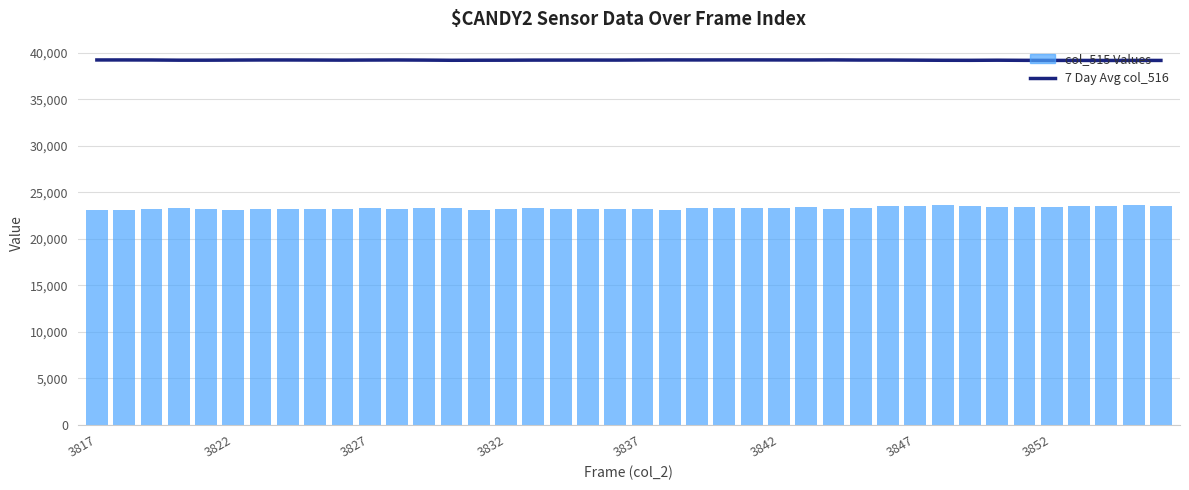

What is the sum of the 7 Day Avg col_516 values at 12 and 32?

78386.6